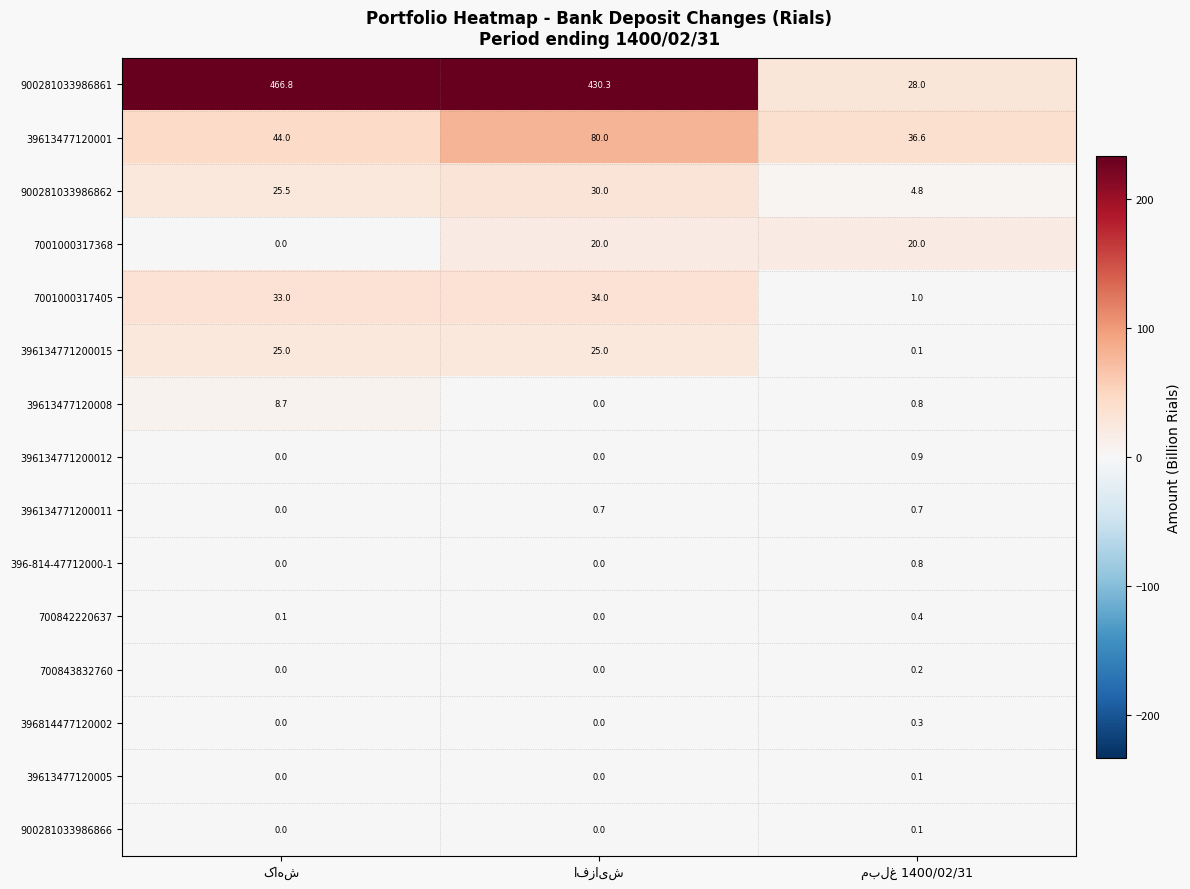

Count the number of categories in the chart.

3